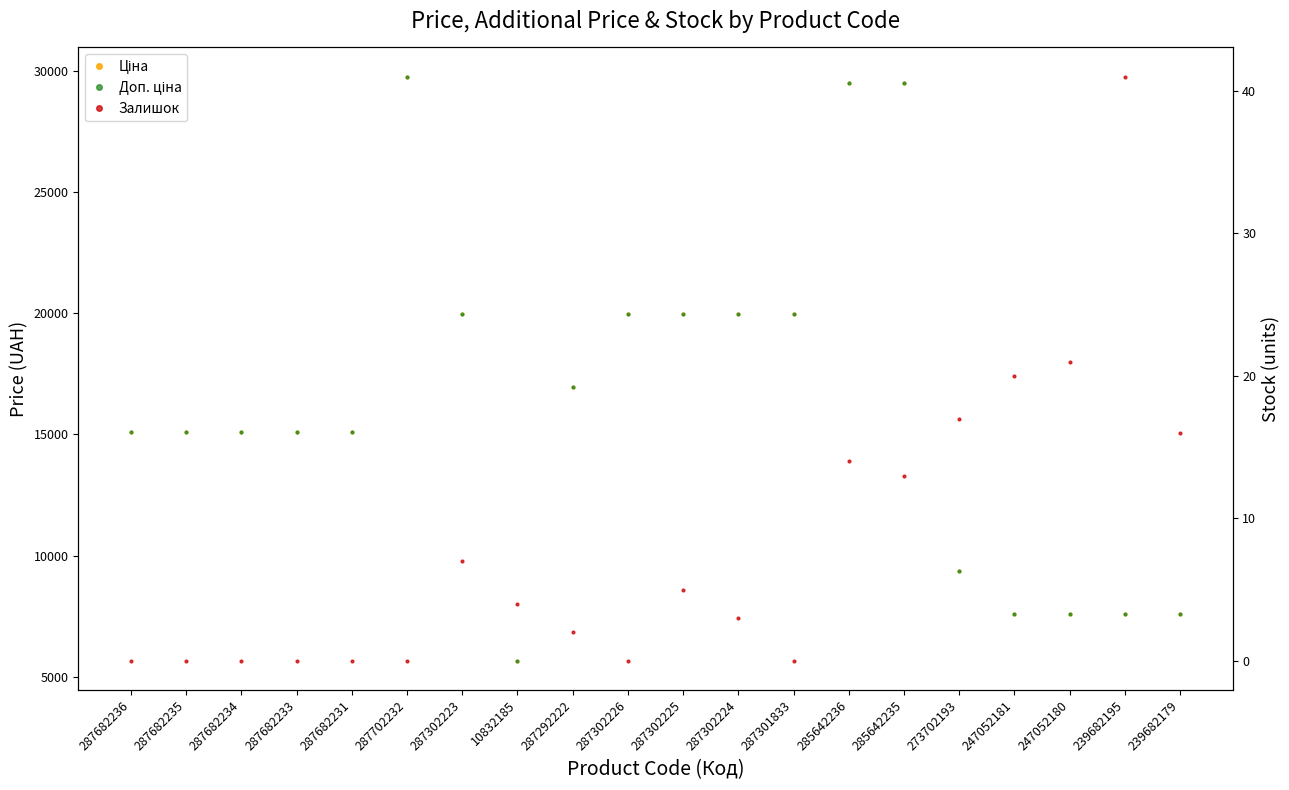

What is the sum of all Доп. ціна values?

326571.3